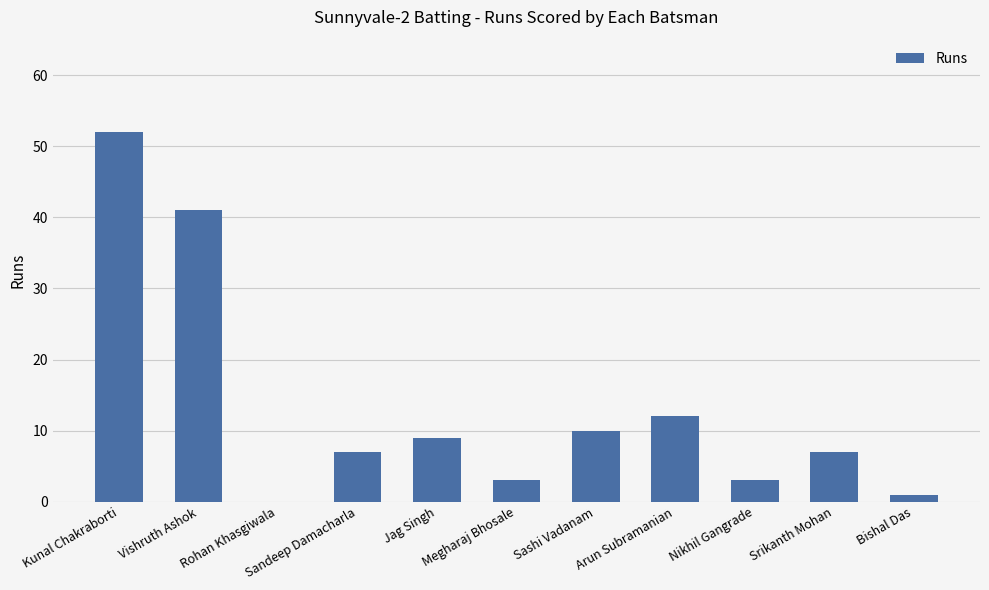

What value does the data have at Arun Subramanian, to the nearest 5?

10